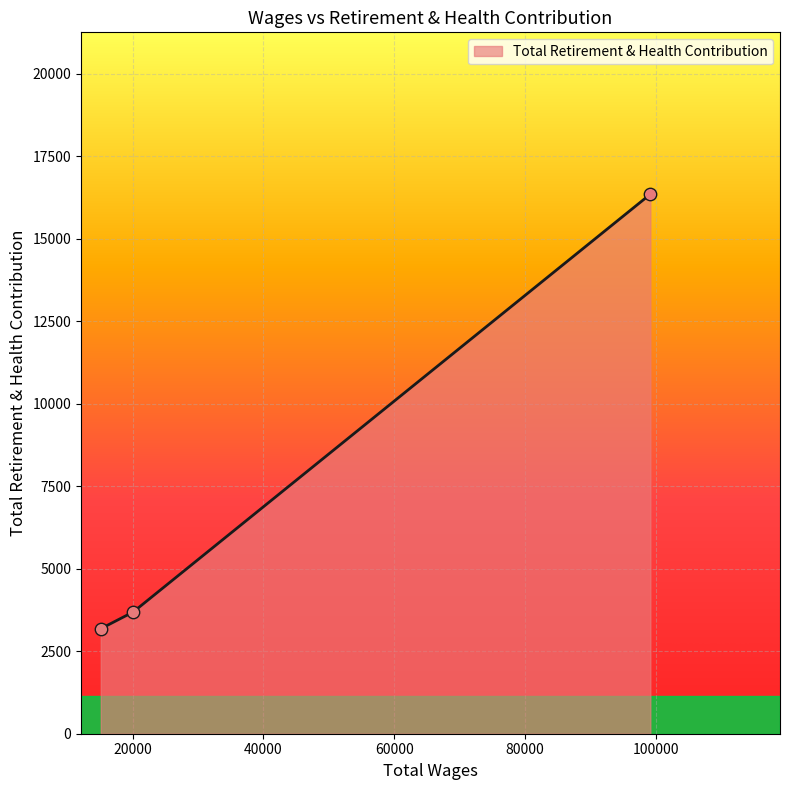

What is the maximum value shown in the chart?

16346